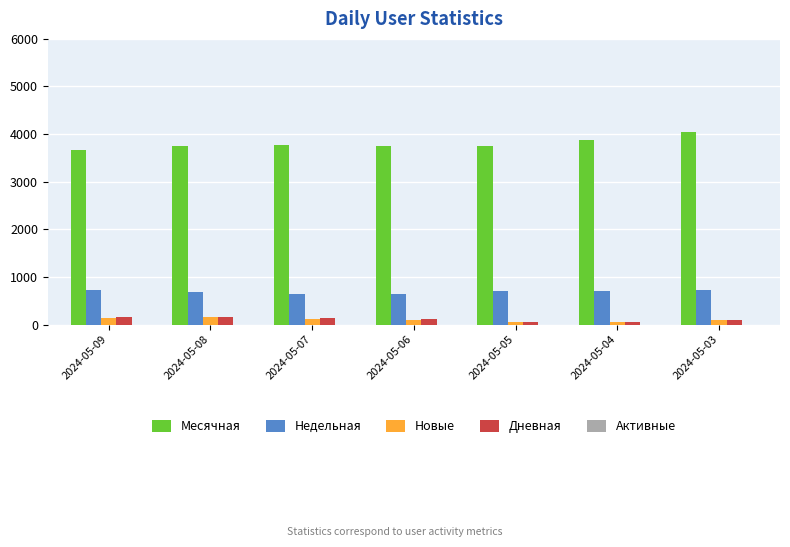

Which series changed the most between 2024-05-09 and 2024-05-04?

Месячная